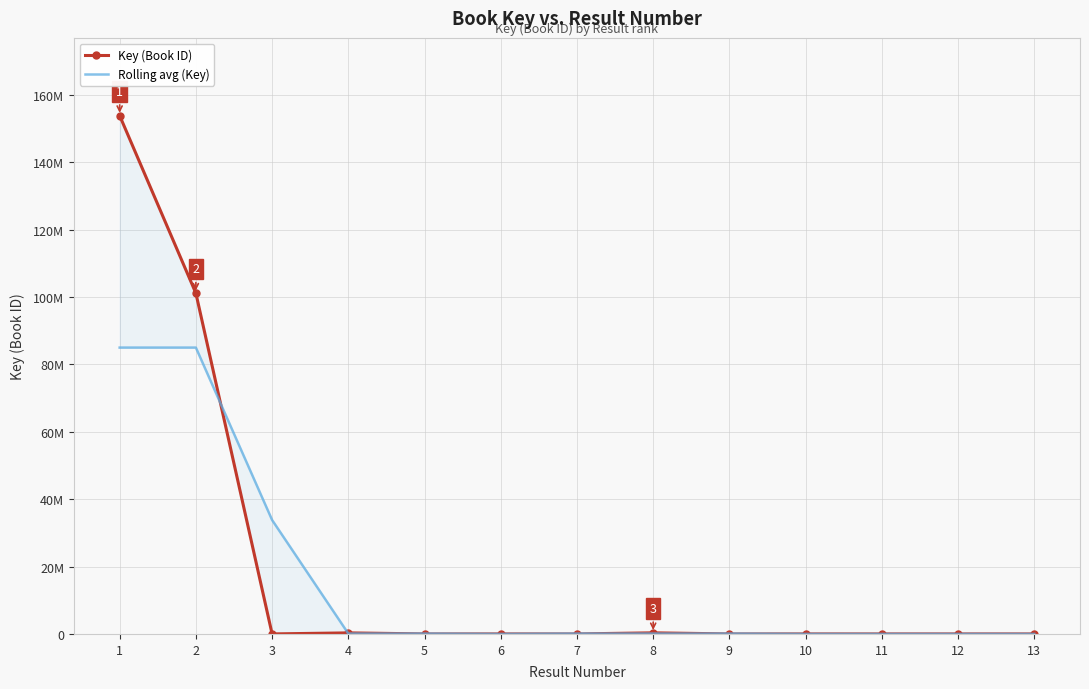

How many data points in Rolling avg (Key) are less than 110786?

6